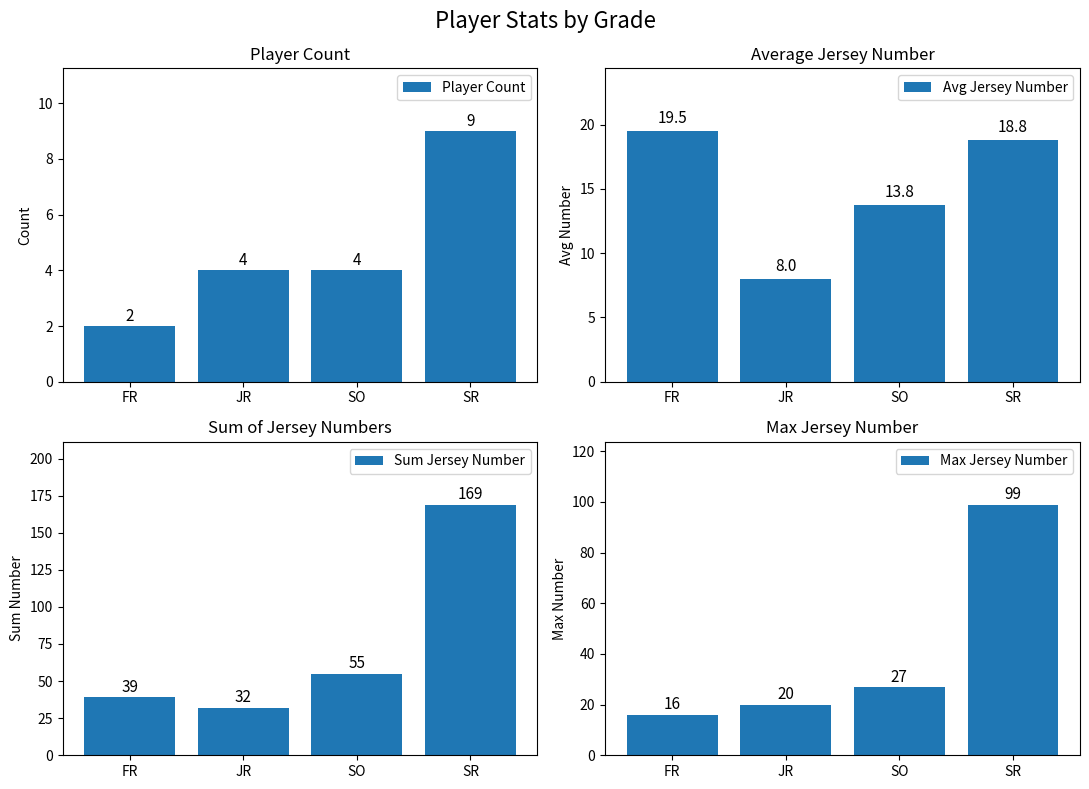

What is the difference between the second highest and minimum values in the Player Count series?

2